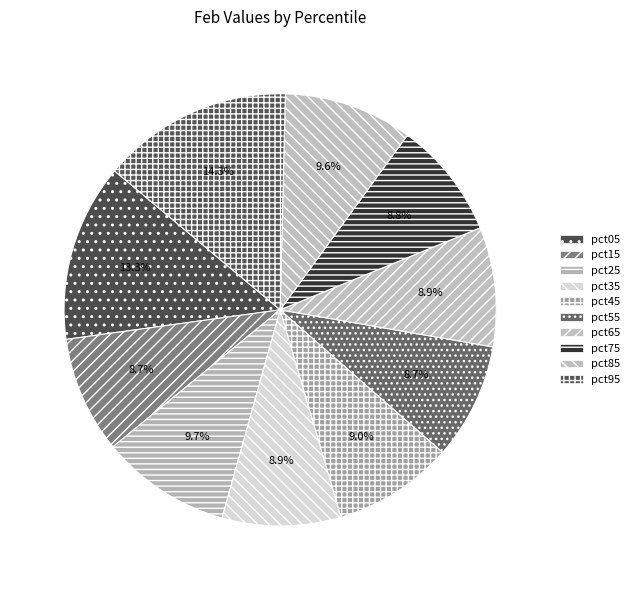

What is the largest slice in the pie chart?

pct95